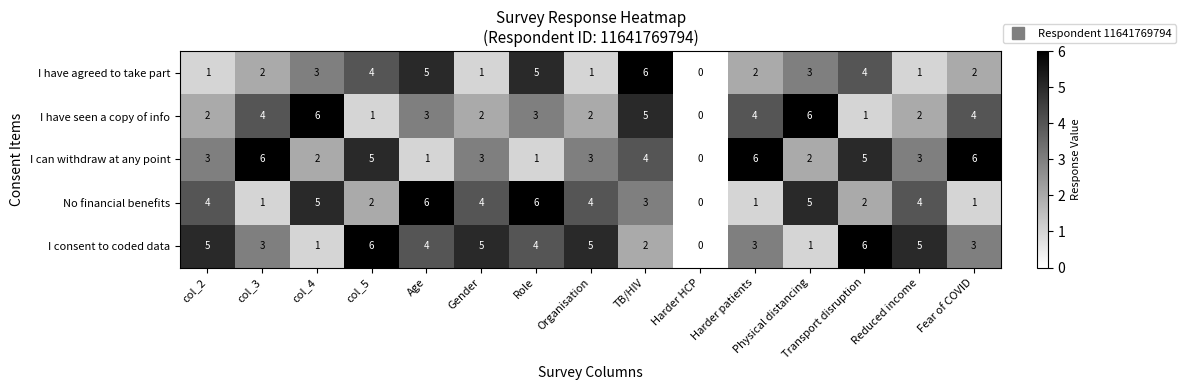

How many I consent to coded data values are between 2 and 5?

10